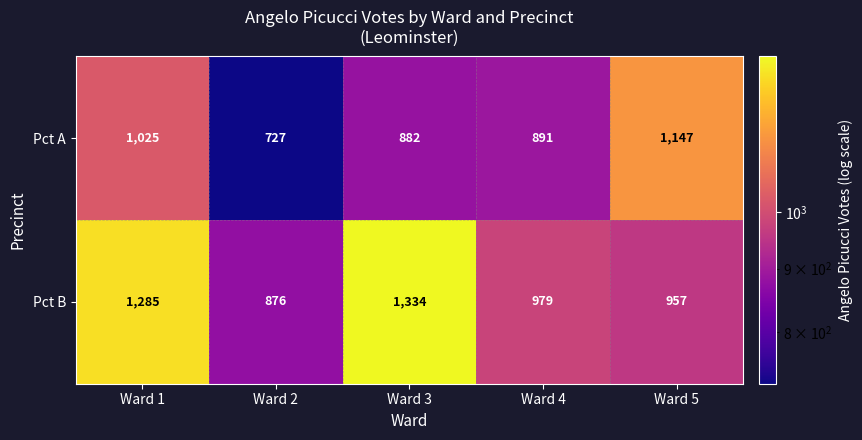

Reading left to right, what are all the values shown in this chart?

Pct A: 1025	727	882	891	1147
Pct B: 1285	876	1334	979	957